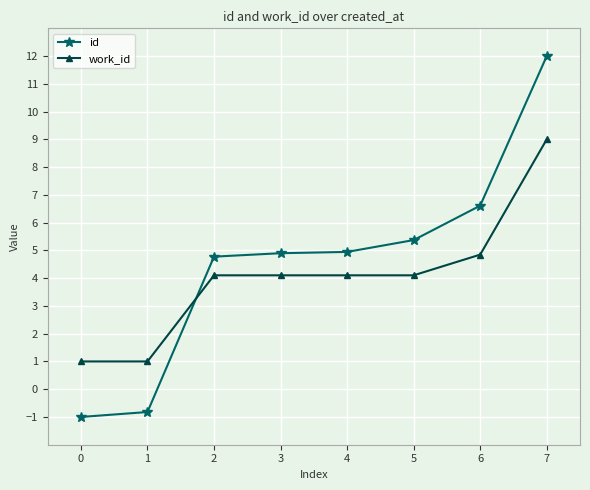

The value of id at 6 is 6.6. True or false?

True